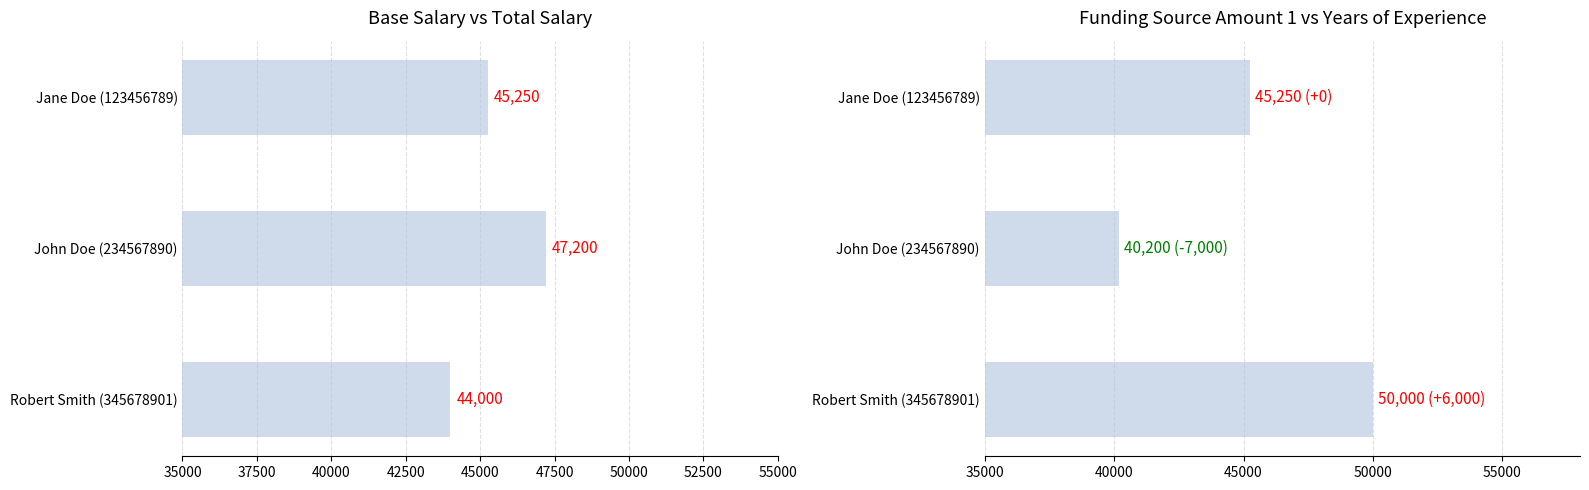

How many groups of bars are there?

3